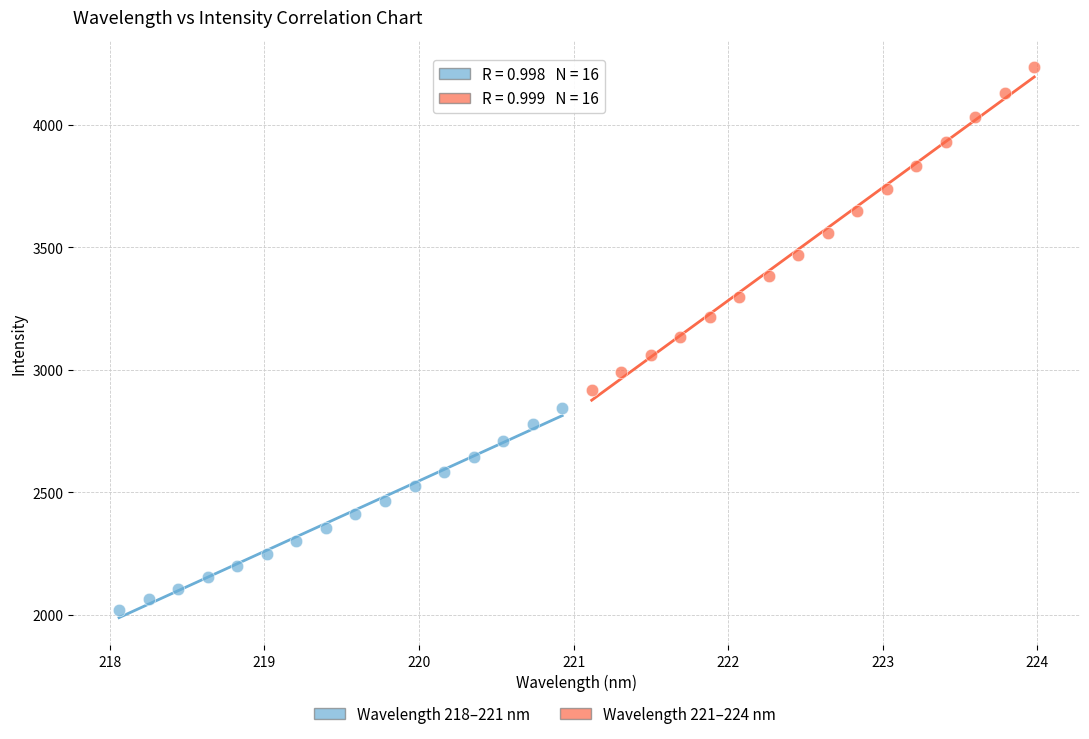

Which series has the largest Y range (max minus min)?

Wavelength 221–224 nm